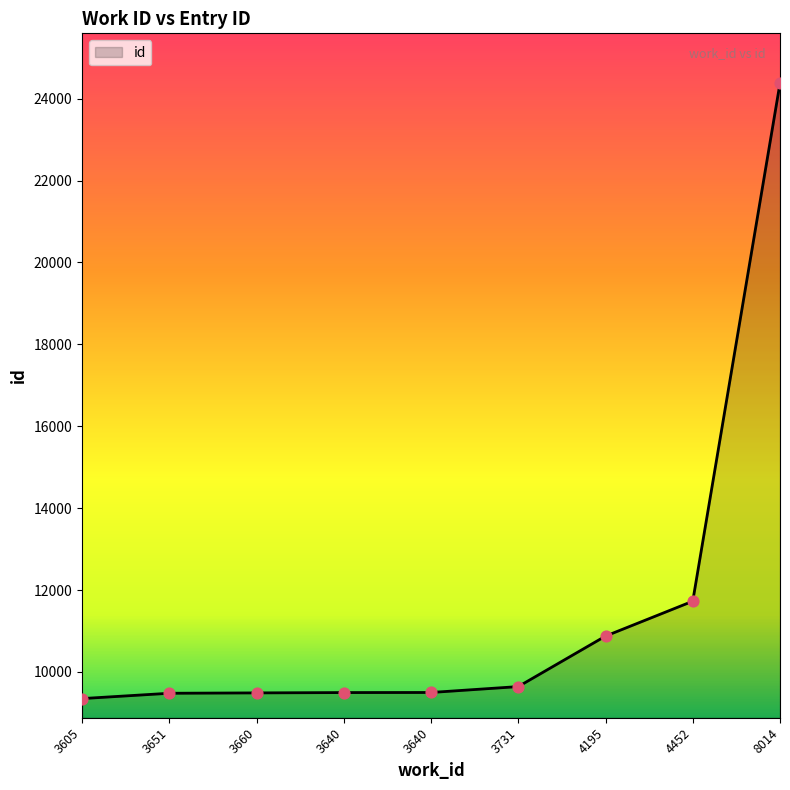

What is the change in value from 3605 to 8014?

+15027